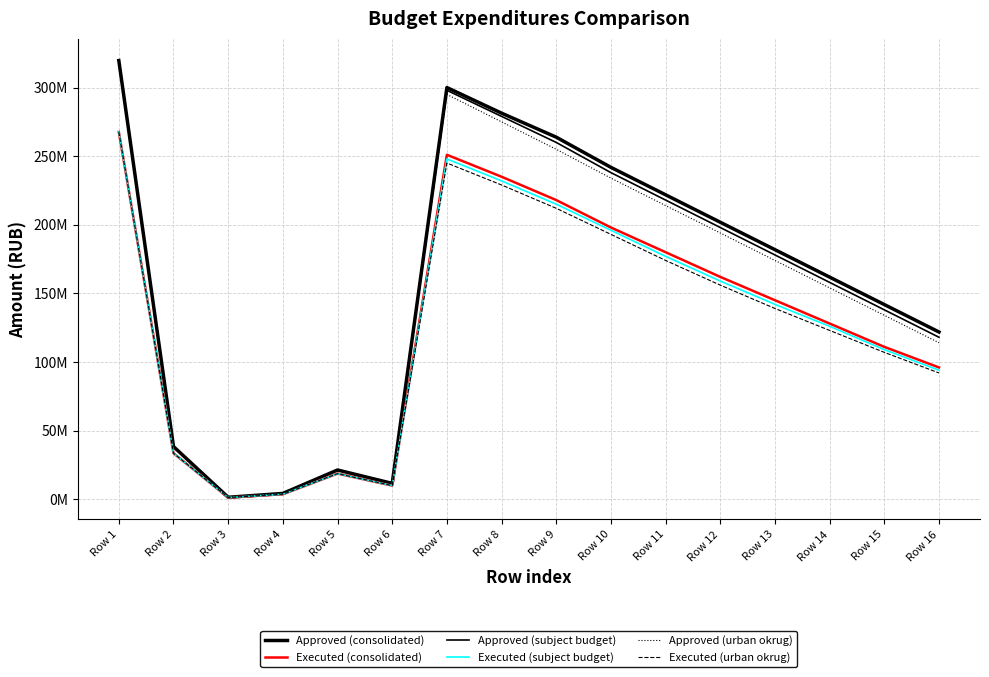

Reading left to right, list all the values displayed in this chart.

Approved (consolidated): 319676552.9	38335500.0	1387000.0	4179400.0	21270900.0	11498200.0	300016052.9	281341052.9	263841052.8	241841052.8	221841052.8	201841052.8	181841052.8	161841052.8	141841052.8	121841052.8
Executed (consolidated): 267666996.0	33479621.9	1178255.0	3591964.6	18634392.9	9876000.0	251000000.0	235000000.0	218000000.0	198000000.0	180000000.0	162000000.0	145000000.0	128000000.0	111000000.0	96000000.0
Approved (subject budget): 319676552.9	38335500.0	1387000.0	4179400.0	21270900.0	11498200.0	298000000.0	279000000.0	260000000.0	238000000.0	218000000.0	198000000.0	178000000.0	158000000.0	138000000.0	118000000.0
Executed (subject budget): 267666996.0	33479621.9	1178255.0	3591964.6	18634392.9	9876000.0	248000000.0	232000000.0	215000000.0	196000000.0	177000000.0	159000000.0	142000000.0	126000000.0	109000000.0	94000000.0
Approved (urban okrug): 319676552.9	38335500.0	1387000.0	4179400.0	21270900.0	11498200.0	295000000.0	275000000.0	255000000.0	234000000.0	214000000.0	194000000.0	174000000.0	154000000.0	134000000.0	114000000.0
Executed (urban okrug): 267666996.0	33479621.9	1178255.0	3591964.6	18634392.9	9876000.0	245000000.0	229000000.0	212000000.0	193000000.0	174000000.0	156000000.0	139000000.0	123000000.0	107000000.0	92000000.0